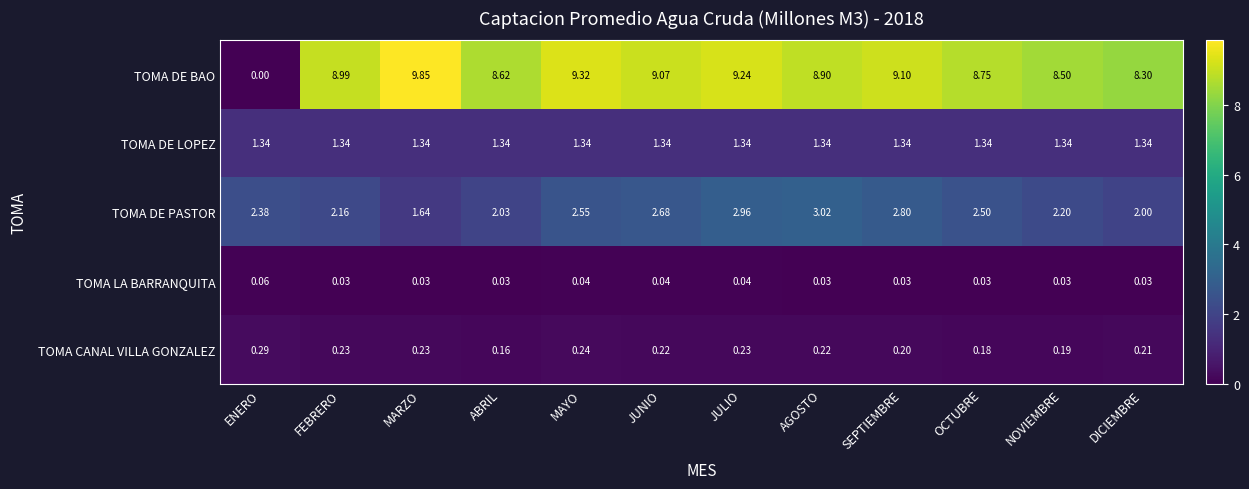

At which label does TOMA DE BAO reach its minimum?

ENERO